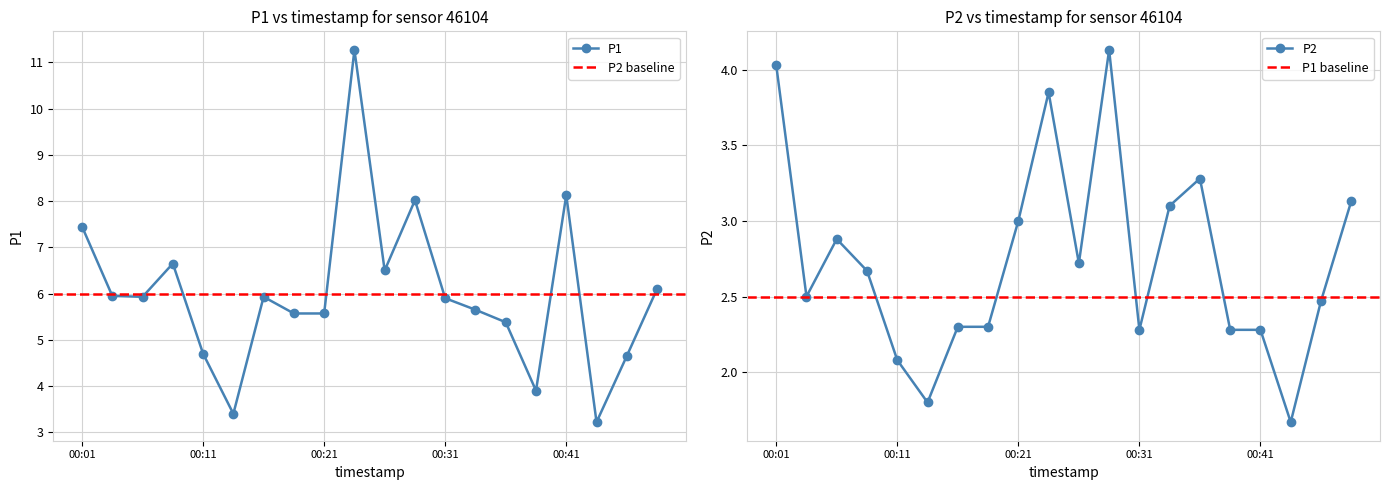

How many values in the P1 series are below 5?

5